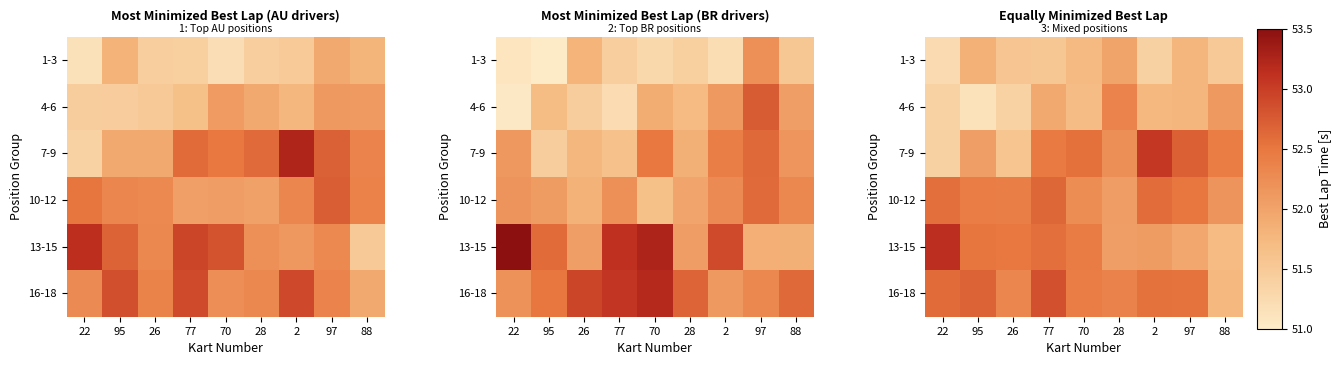

At which category is the sum across all series the highest?

77